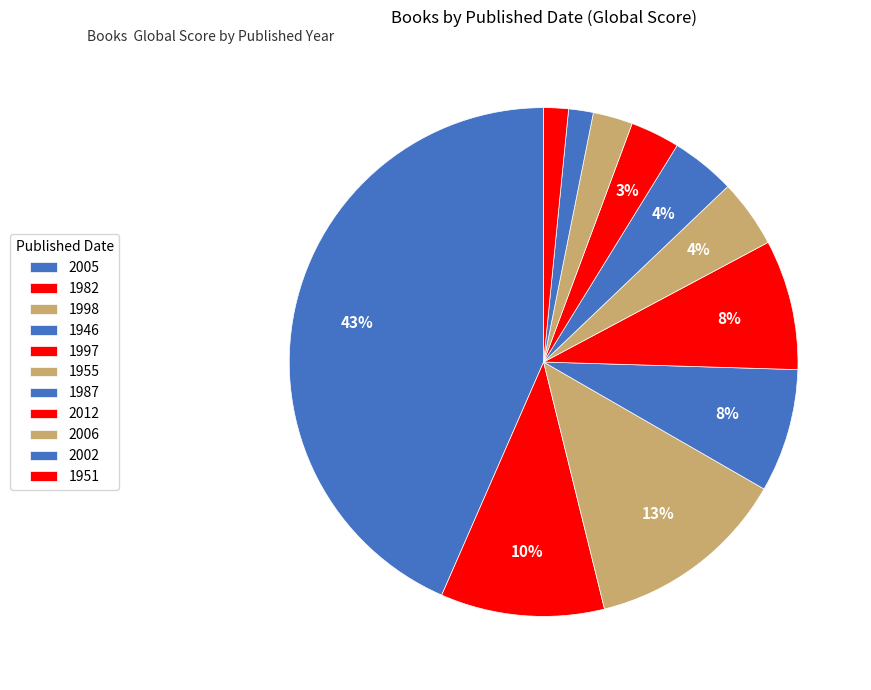

How many segments does this pie chart have?

11